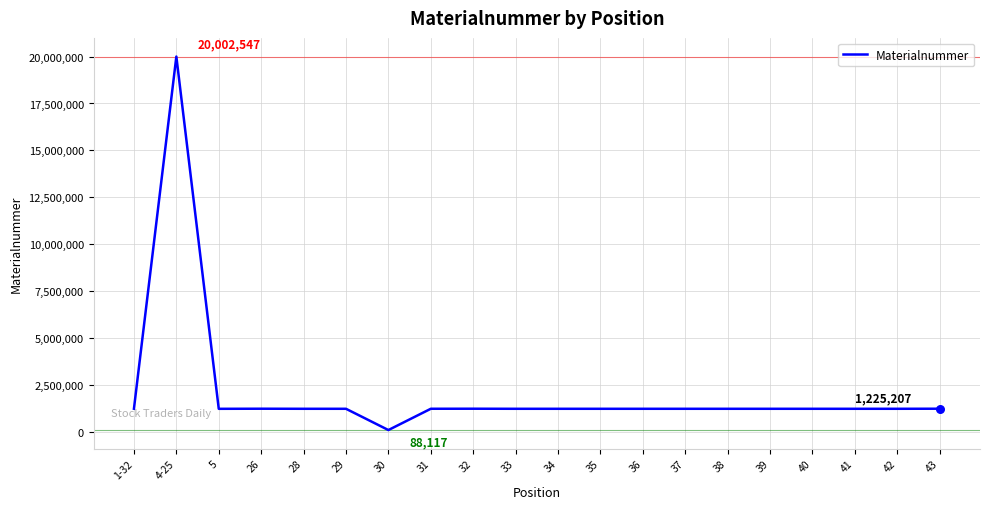

Approximately how many times larger is the value at 31 compared to 29?

1.0